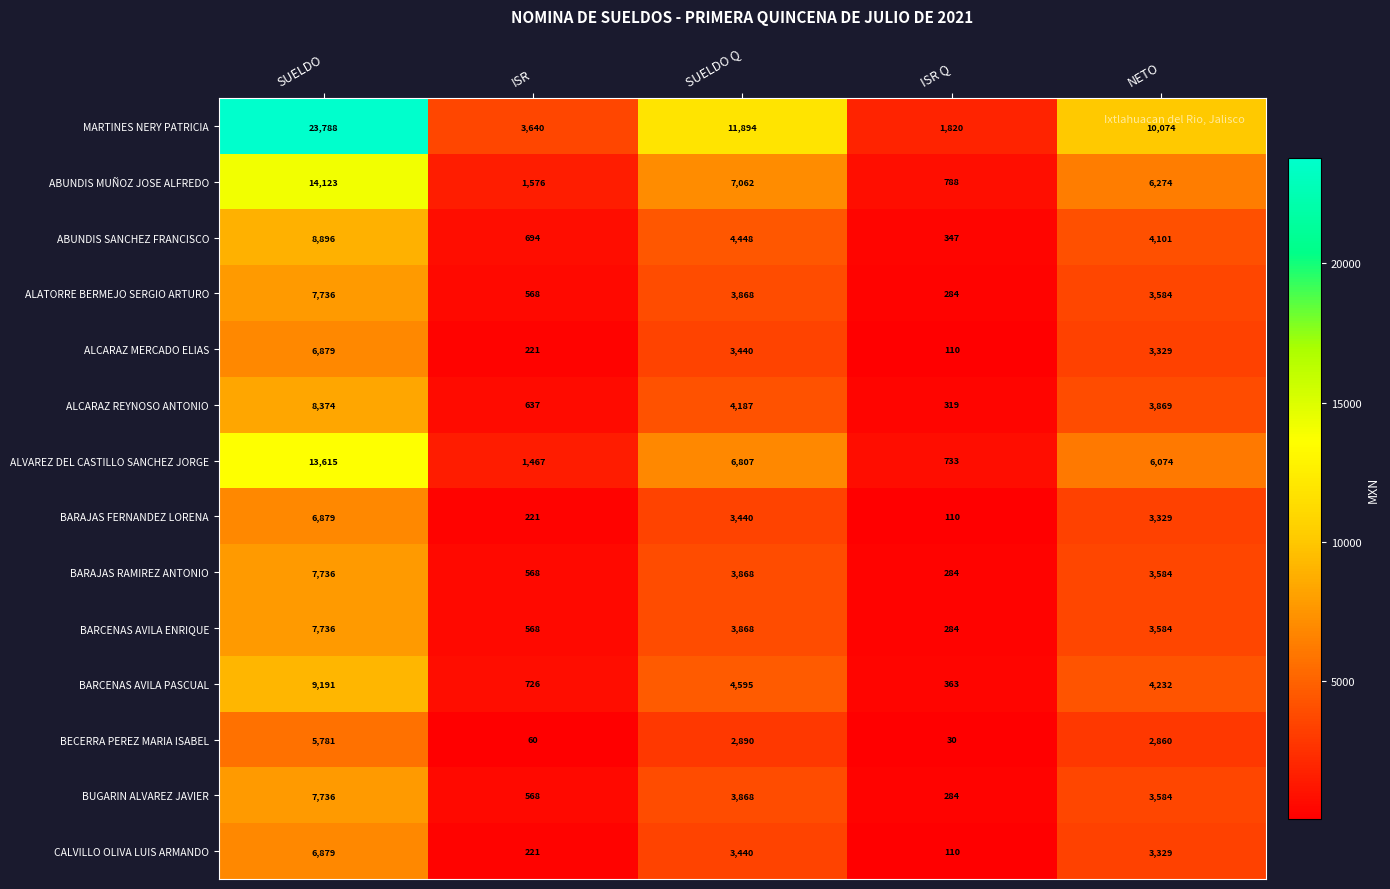

At how many categories does at least one series exceed 18051?

1